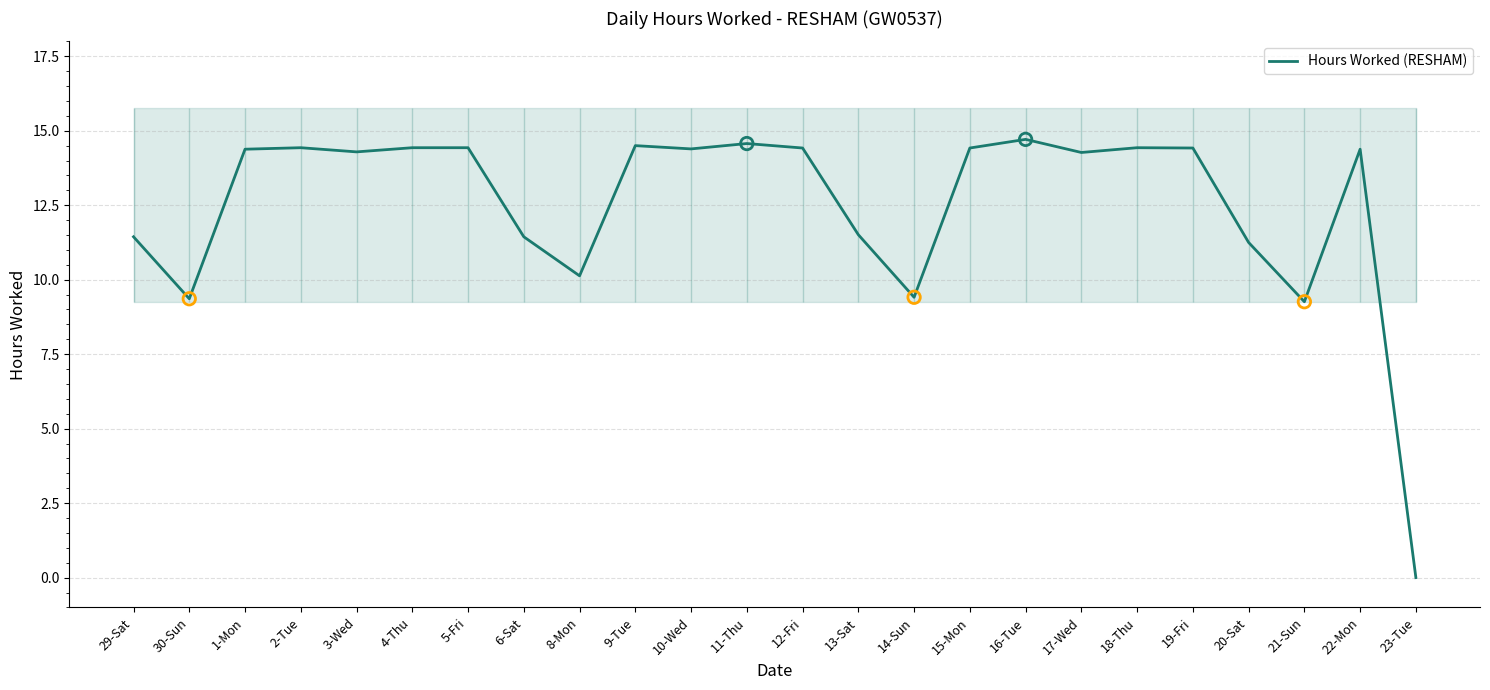

Approximately how many times larger is the value at 13-Sat compared to 12-Fri?

0.8